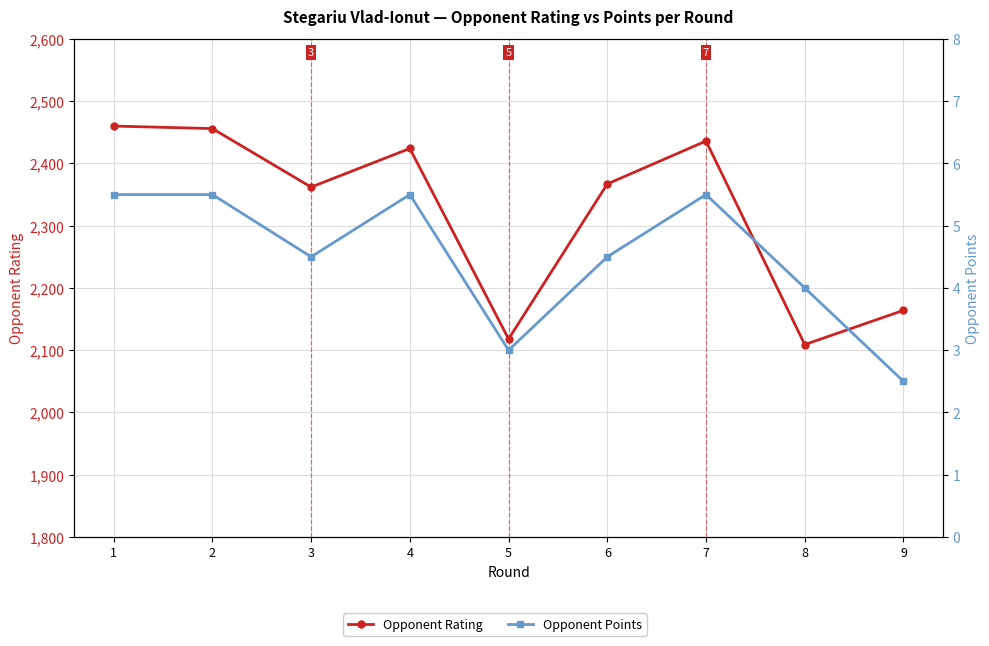

True or false: Opponent Rating and Opponent Points cross at least once.

False